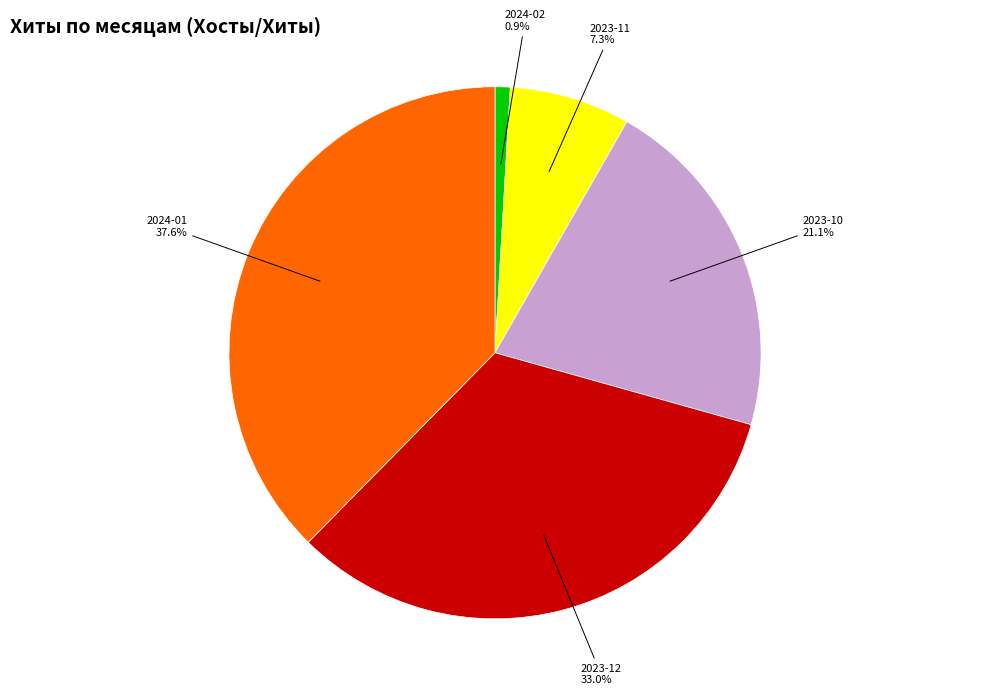

To the nearest percent, what is the average slice percentage?

20%